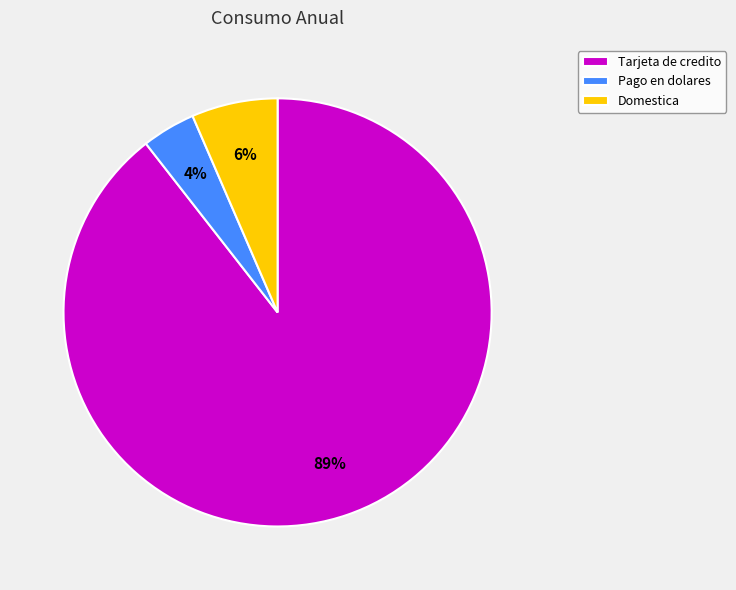

To the nearest percent, what portion does Pago en dolares represent?

4%